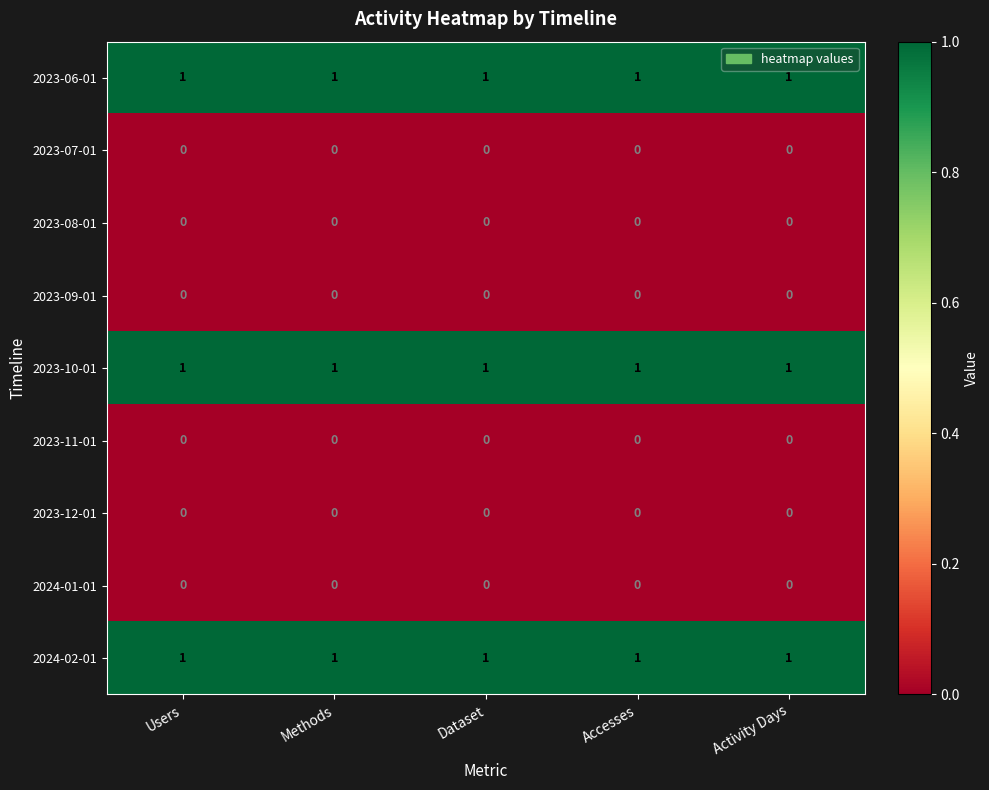

What is the total value across all series at Accesses?

3